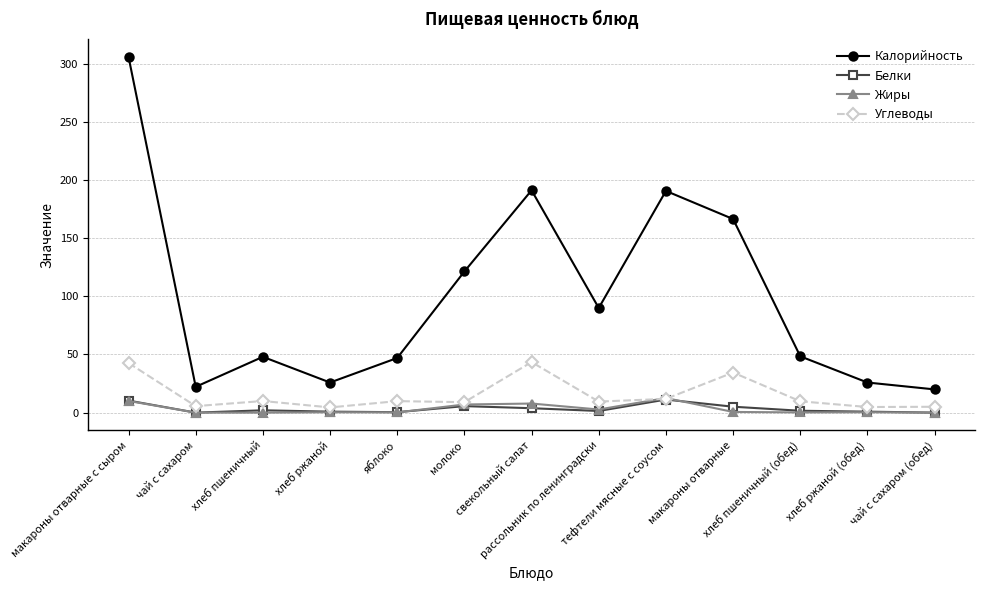

Count the number of data series in this chart.

4